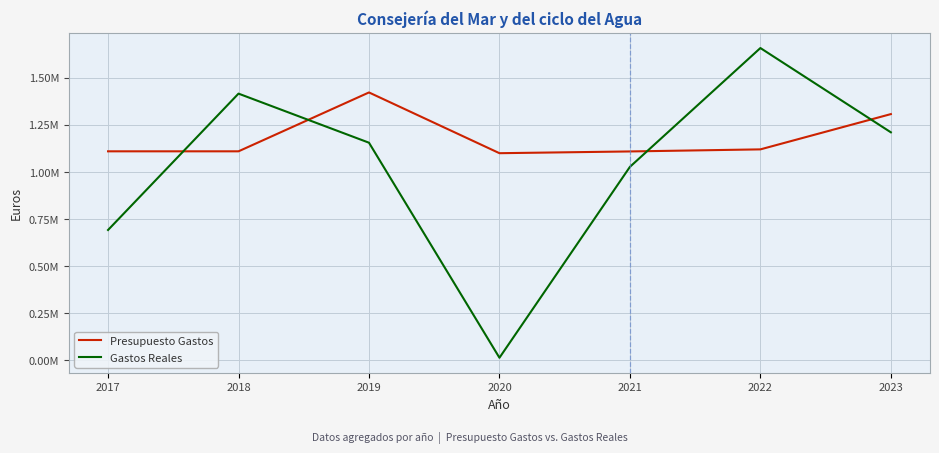

How many interior local valleys does the Gastos Reales series have?

1